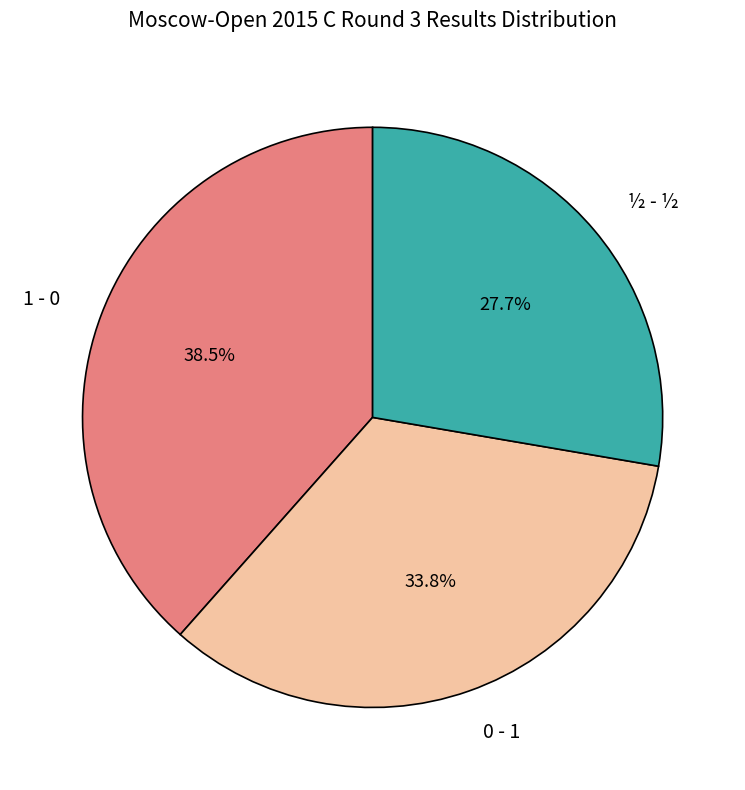

Do ½ - ½ and 1 - 0 together represent more than half of the pie?

Yes